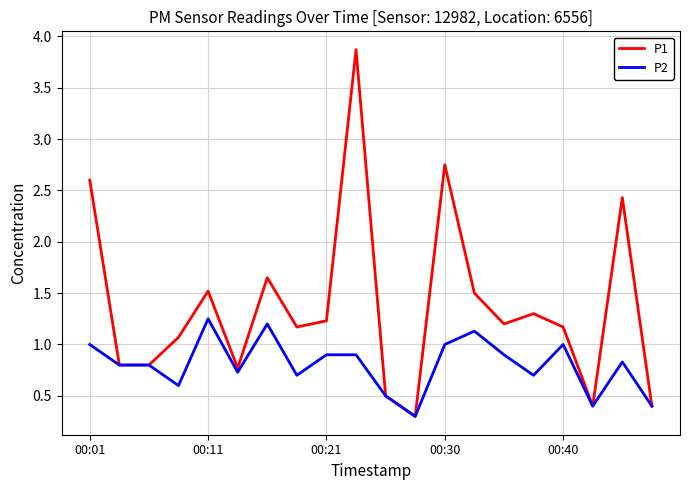

What is the maximum value shown in the chart?

3.9